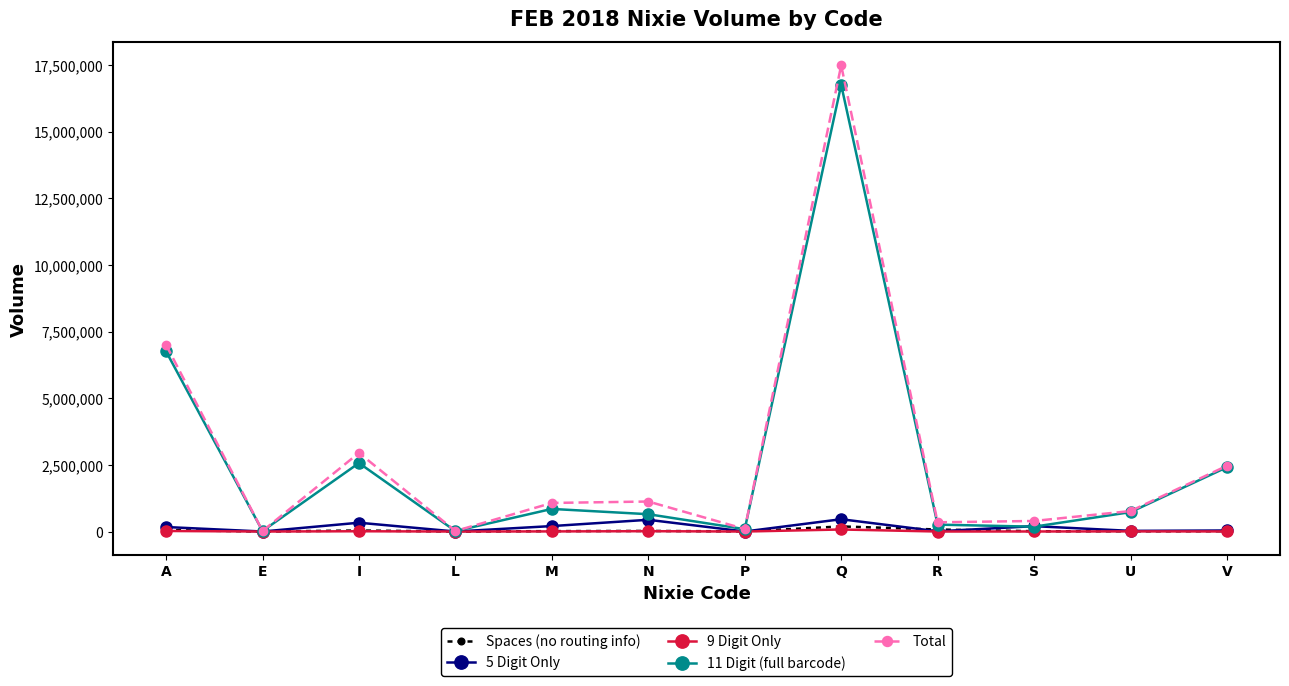

Which series has the largest total across all categories?

Total